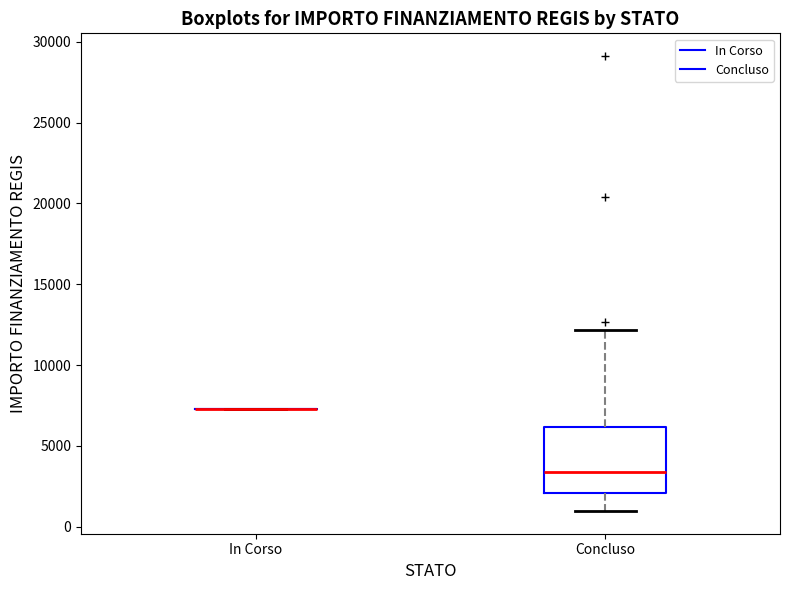

Comparing the boxes themselves (not the whiskers), which one is the tallest?

Concluso